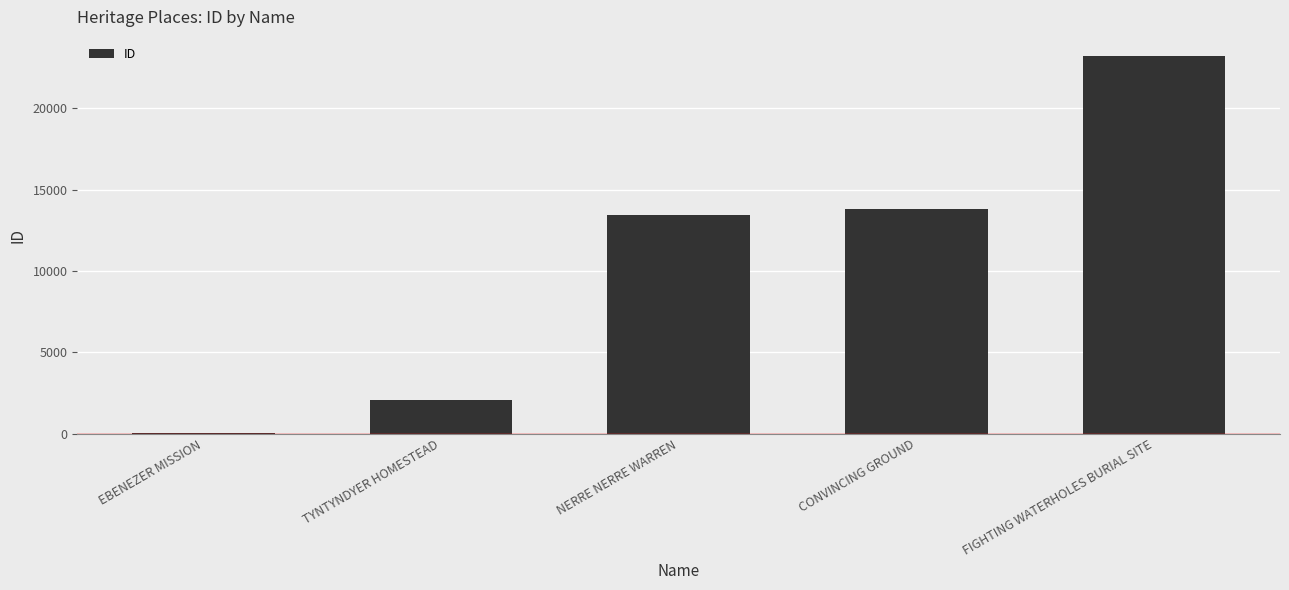

What is the change in value from NERRE NERRE WARREN to FIGHTING WATERHOLES BURIAL SITE?

+9771